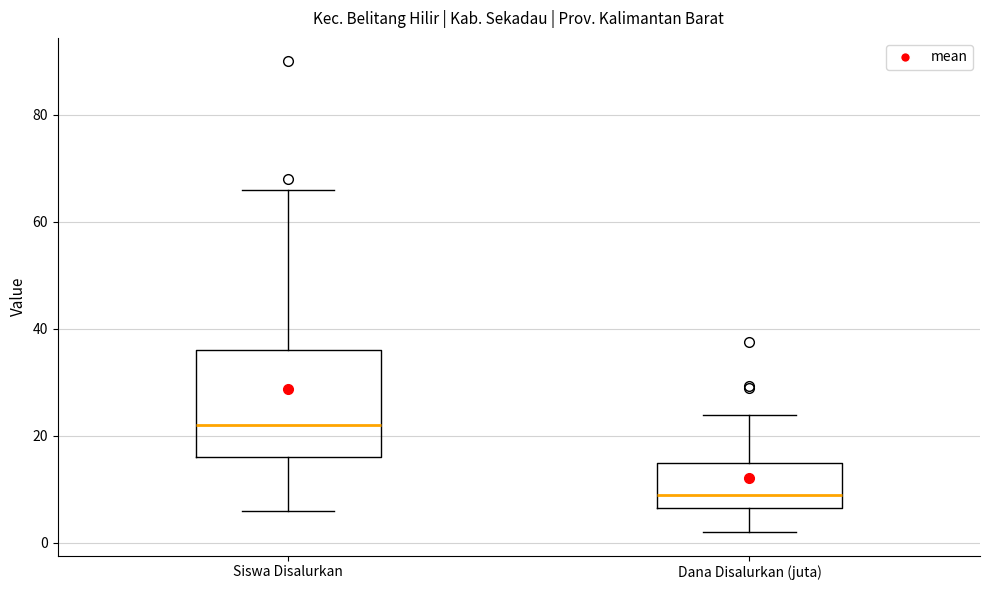

Reading left to right, read every box against the y-axis: the position of its median line, the range the box covers, and the ends of its whiskers. The values are not printed on the chart, so give them approximately, as read against the axis.

Siswa Disalurkan: median 22, box 16 to 36, whiskers 6 to 66
Dana Disalurkan (juta): median 10, box 6 to 14, whiskers 2 to 24